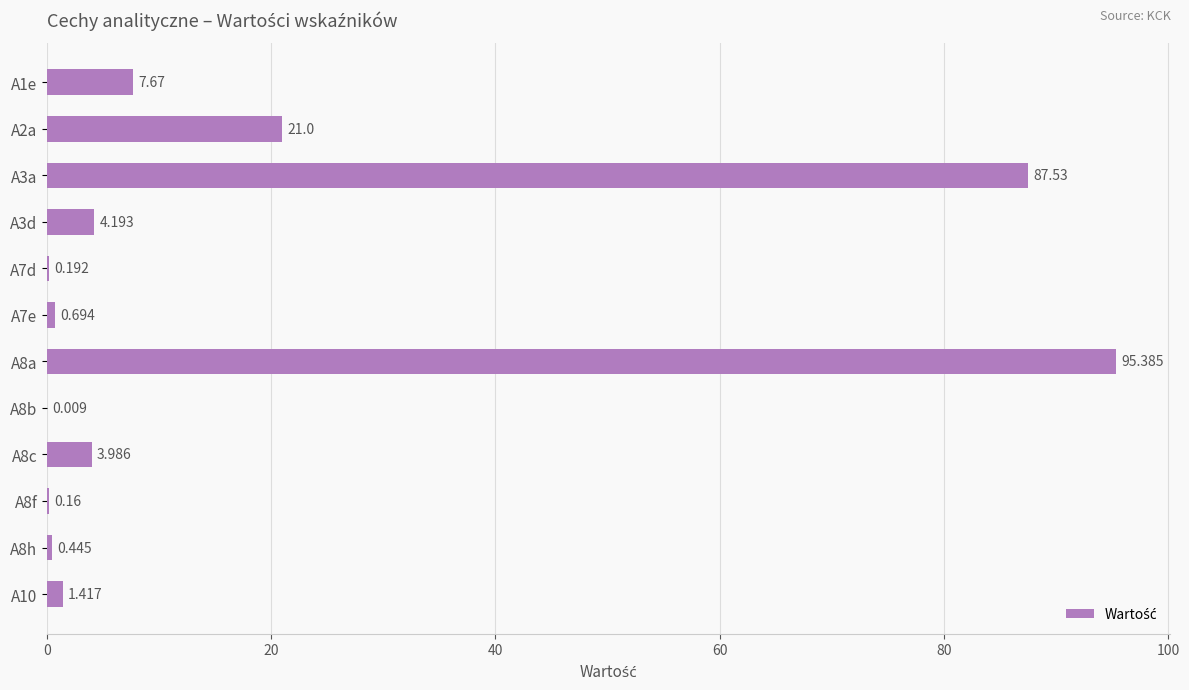

How many series are shown in this chart?

1